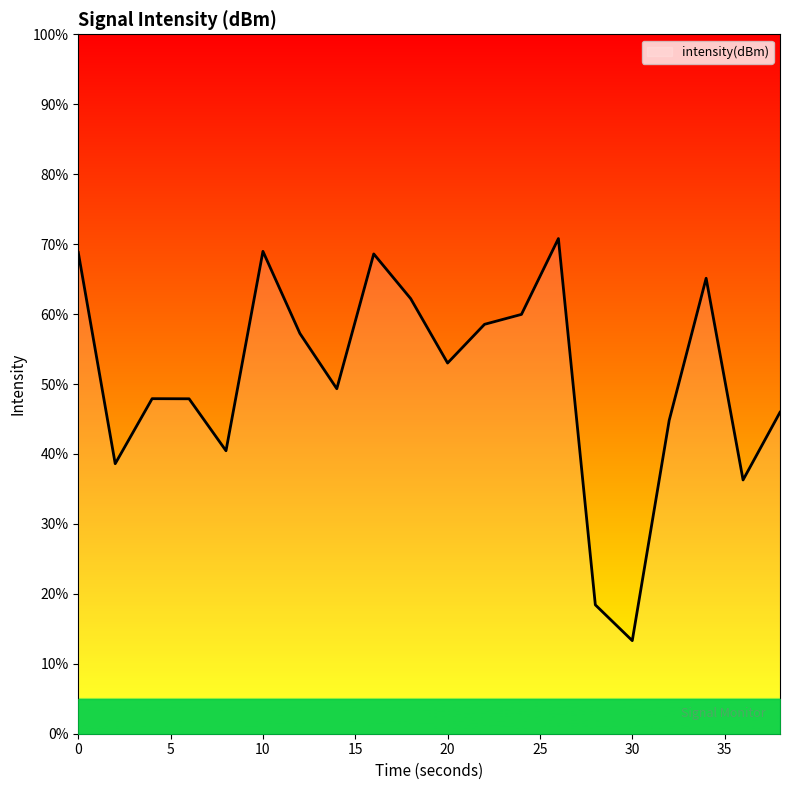

What is the difference between the maximum and minimum values?

57.5